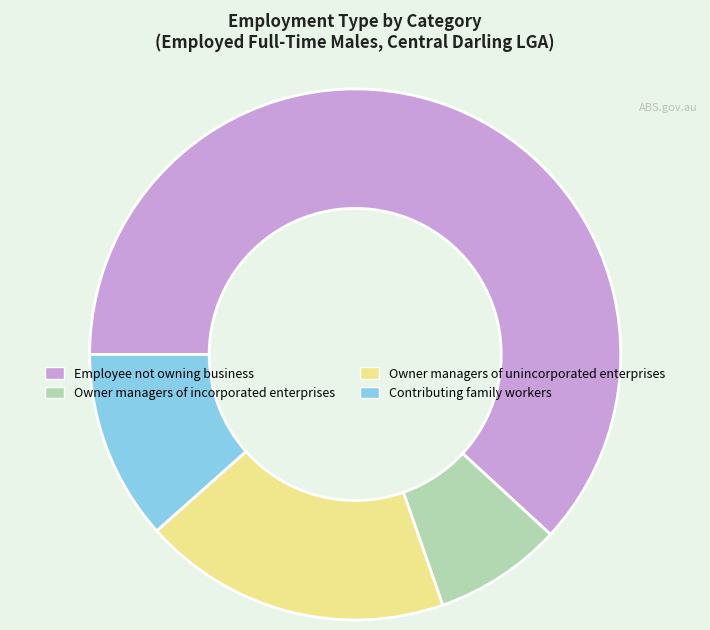

Do Employee not owning business and Owner managers of unincorporated enterprises together represent more than half of the pie?

Yes